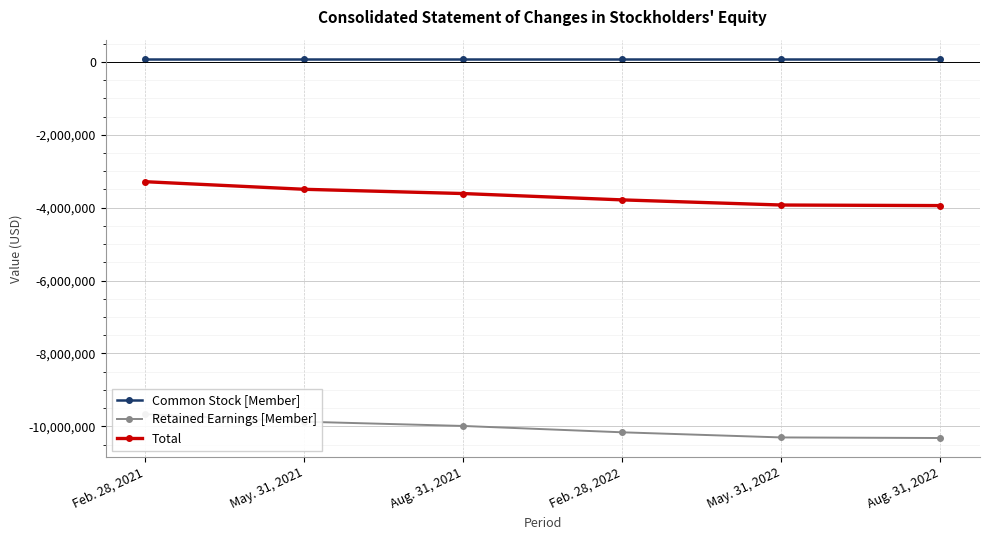

True or false: Retained Earnings [Member] and Common Stock [Member] intersect in this chart.

False